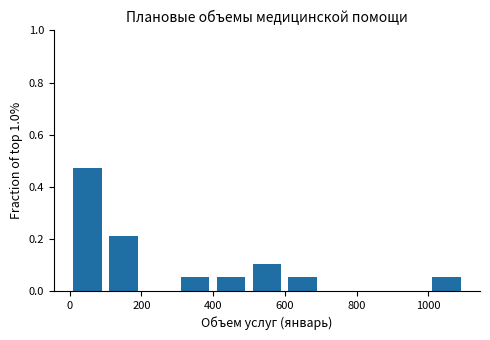

Reading left to right, list every bar in this chart as the range it spans on the x-axis followed by its height. The values are not printed on the chart, so give them approximately, as read against the axis.

0 to 100: 0.48
100 to 200: 0.22
200 to 300: 0
300 to 400: 0.06
400 to 500: 0.06
500 to 600: 0.10
600 to 700: 0.06
700 to 800: 0
800 to 900: 0
900 to 1000: 0
1000 to 1100: 0.06